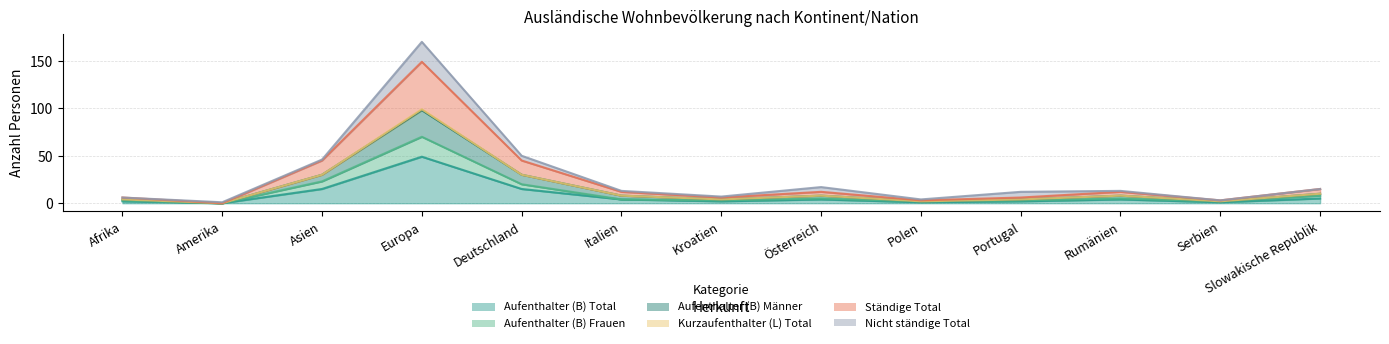

True or false: Aufenthalter (B) Total has a value of 85 at Europa.

False